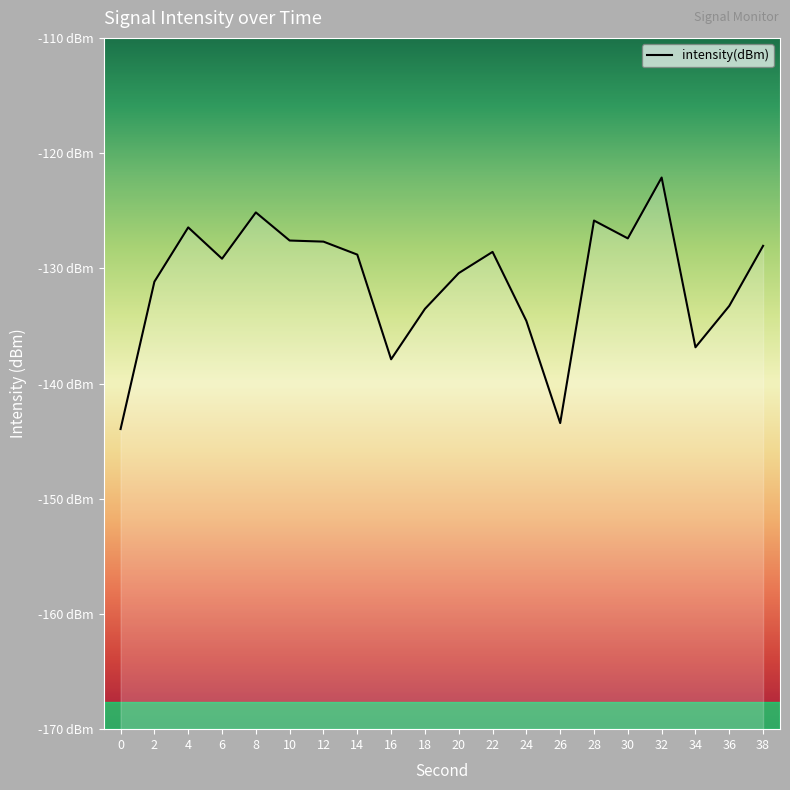

How many lines are shown in the chart?

1